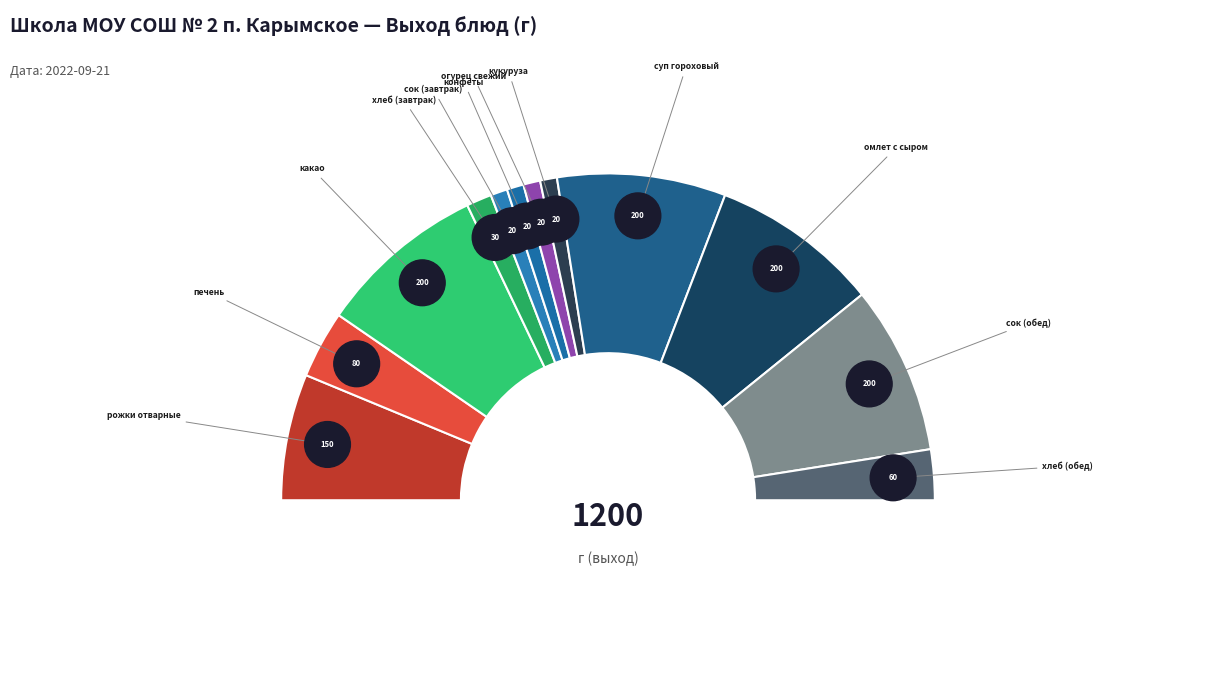

Combined, do омлет с сыром and печень account for over 50%?

No